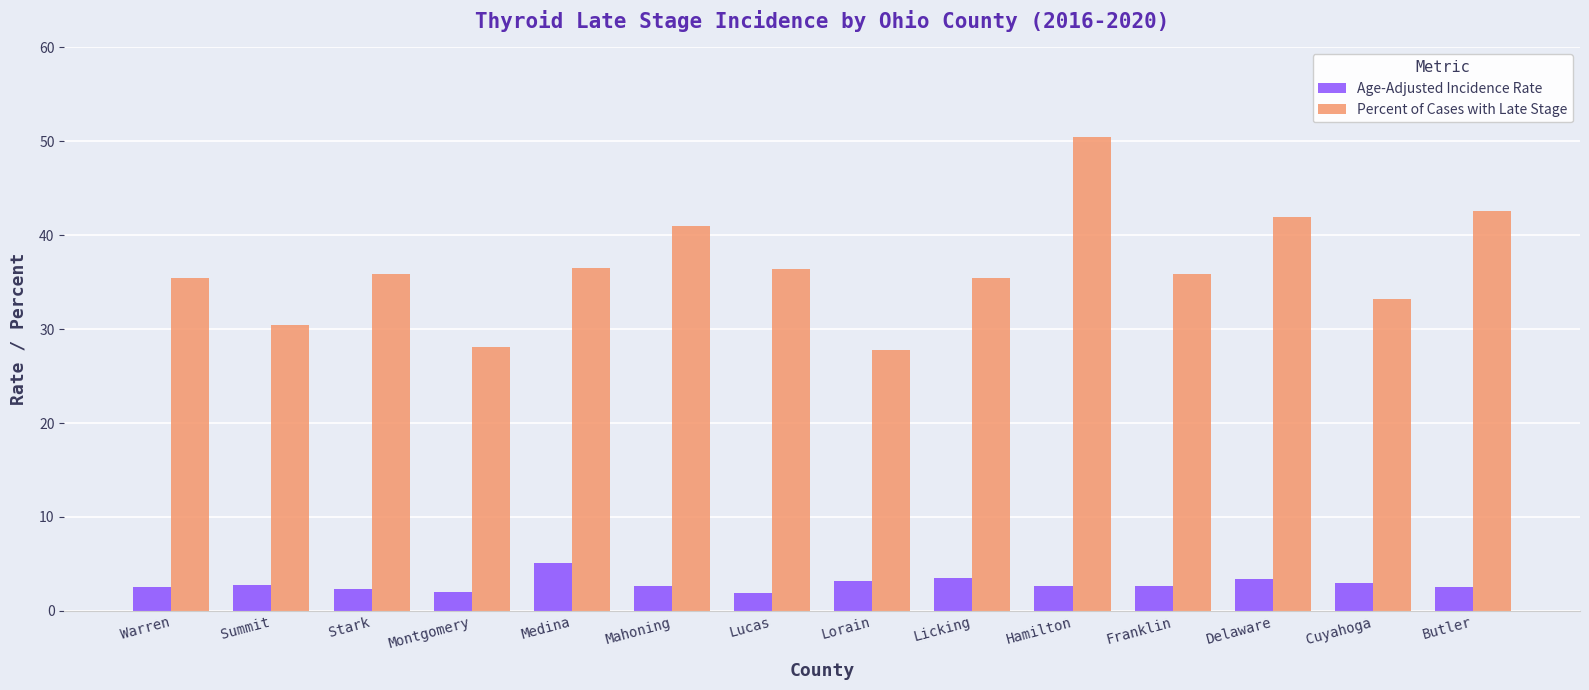

What is the label of the 14th bar from the right?

Warren